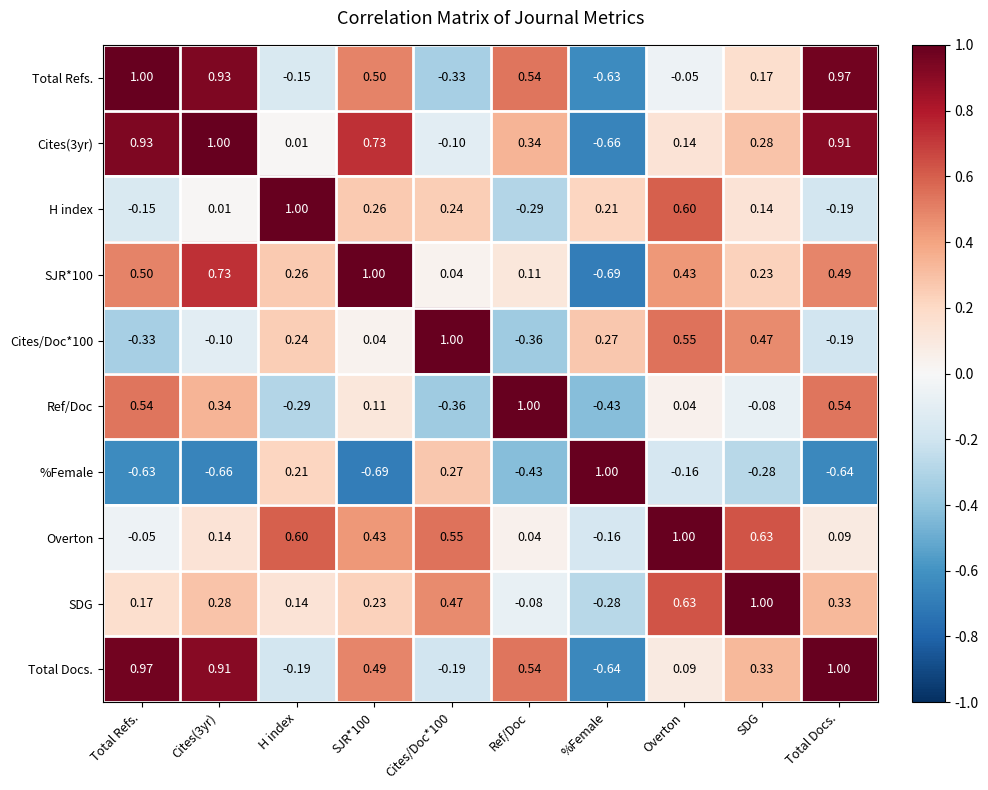

Which series changed the most between Cites(3yr) and SJR*100?

Total Refs.